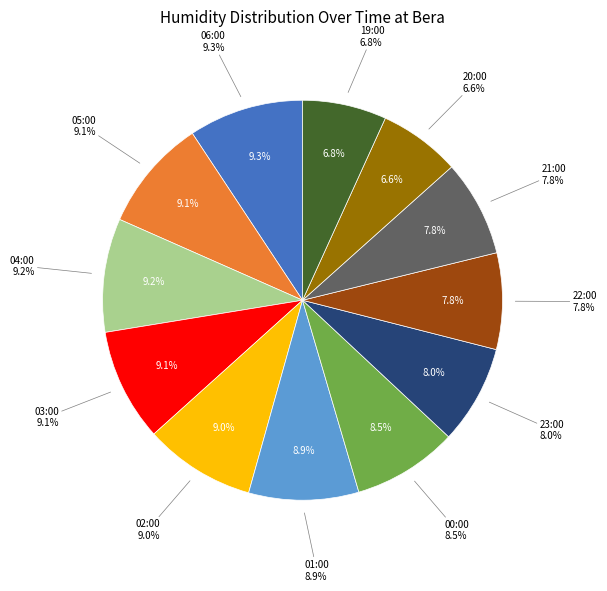

What is the ratio of the value at 00:00 to the value at 05:00?

0.9